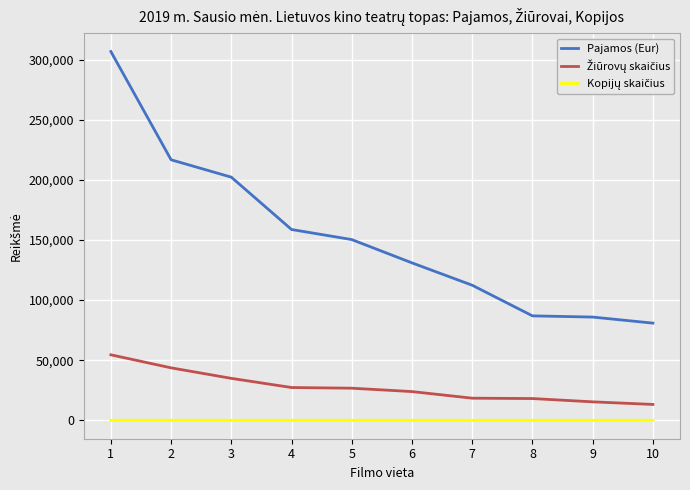

What is the difference between the maximum and minimum values in the Pajamos (Eur) series?

225898.0